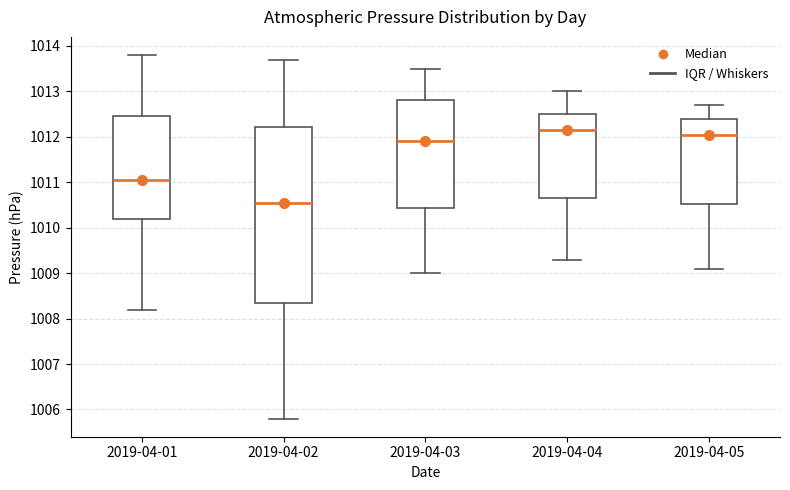

Which box has the highest median line?

2019-04-04